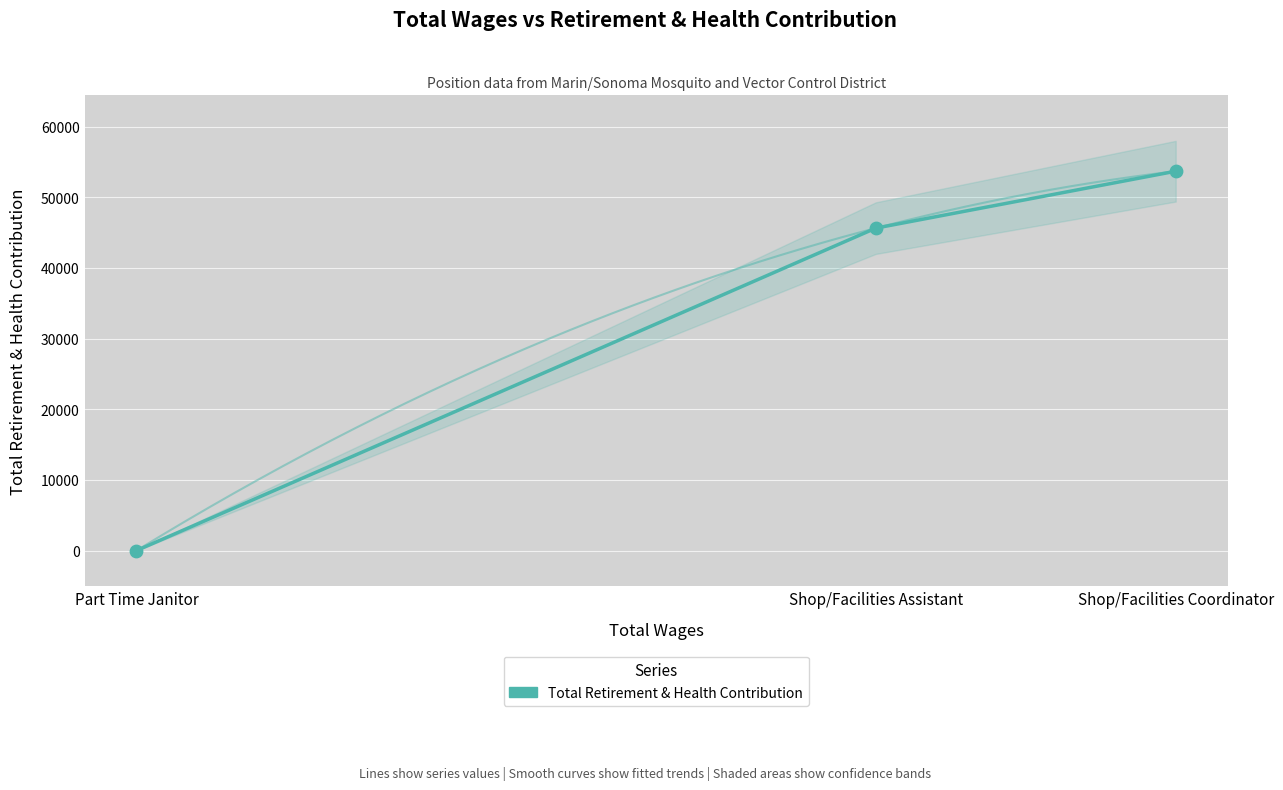

What is the change in value from Part Time Janitor to Shop/Facilities Coordinator?

+53677